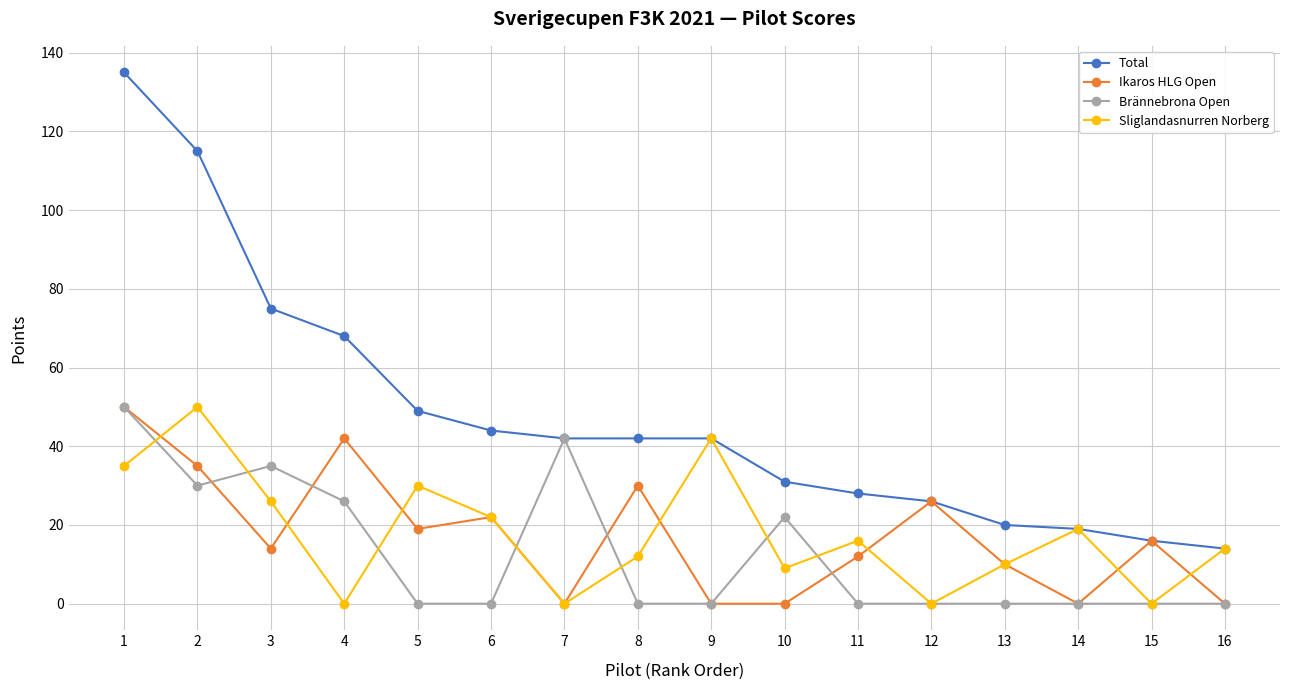

What is the value of the Total point at the 11th from the left?

28